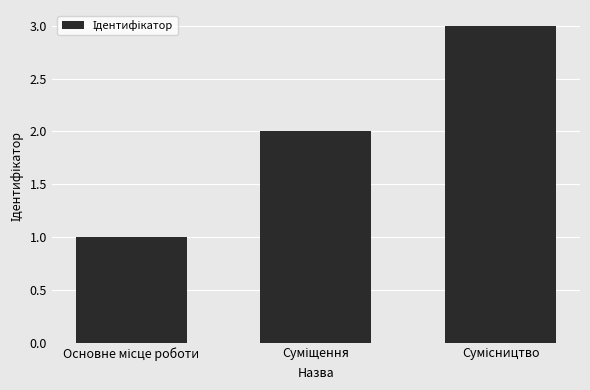

What is the maximum value shown in the chart?

3